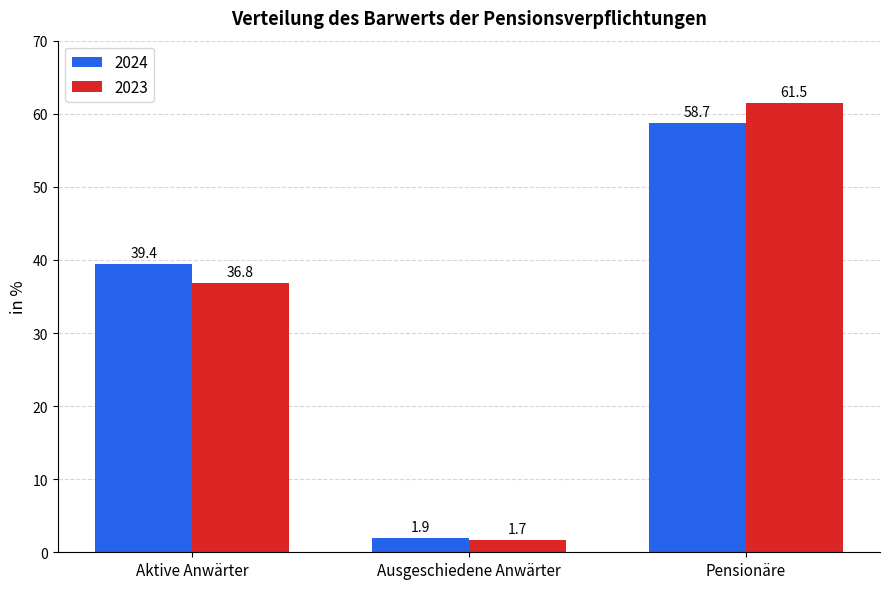

At which label does 2023 first exceed 36?

Aktive Anwärter